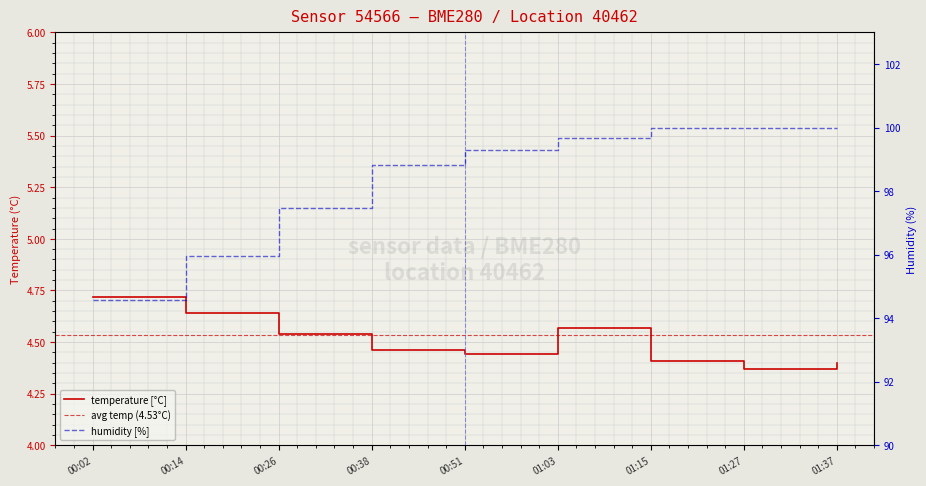

Reading right to left, list all the values displayed in this chart.

temperature: 4.4	4.4	4.4	4.6	4.4	4.5	4.5	4.6	4.7
humidity: 100.0	100.0	100.0	99.7	99.3	98.8	97.5	96.0	94.6